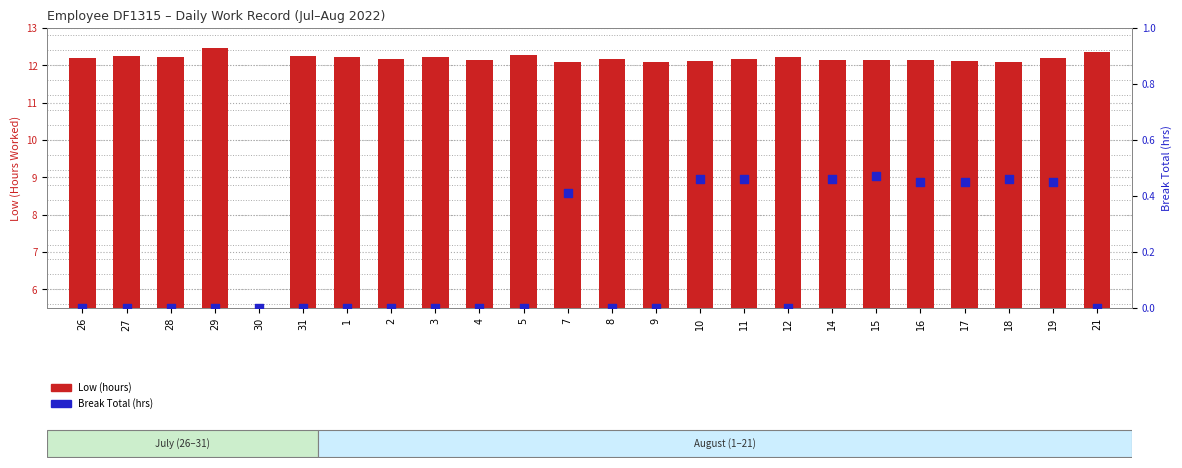

What is the total value across all series at 18?

12.6